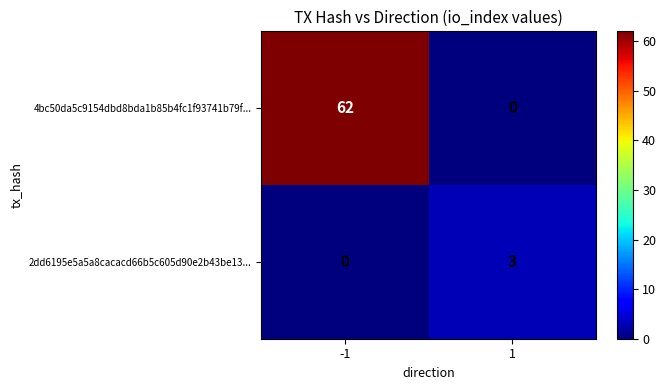

How many data points does each series have?

2